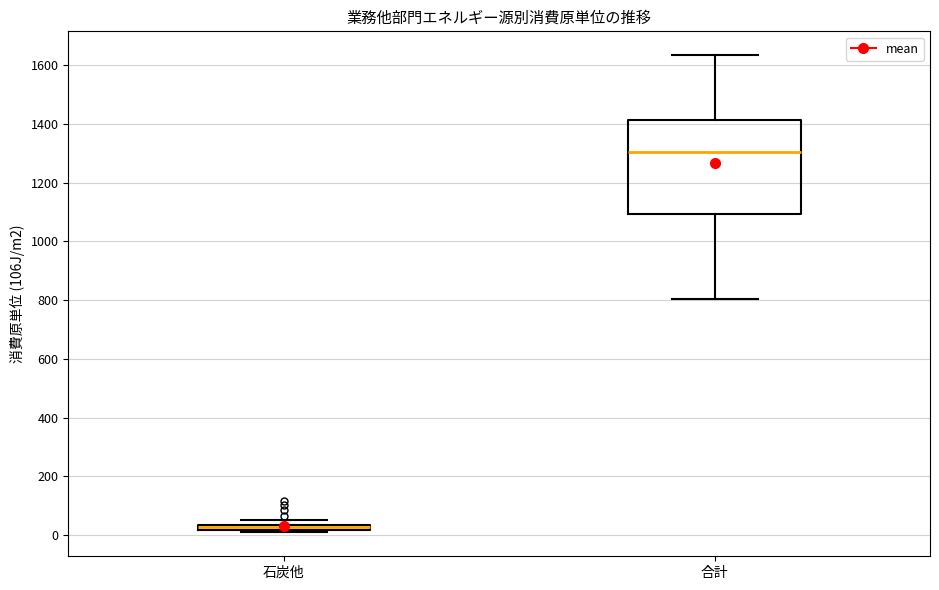

Which box's median line is the highest?

合計